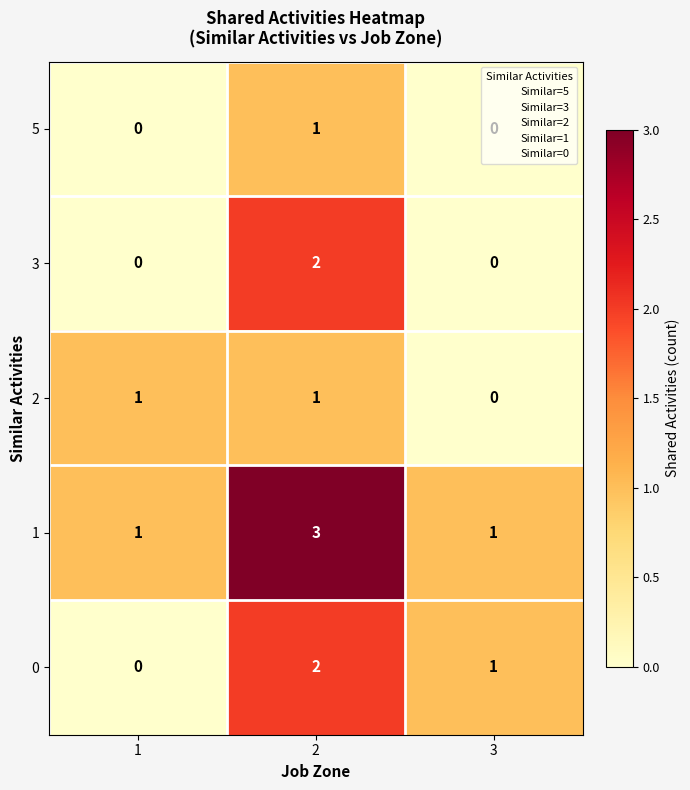

What is the maximum value shown in the chart?

3